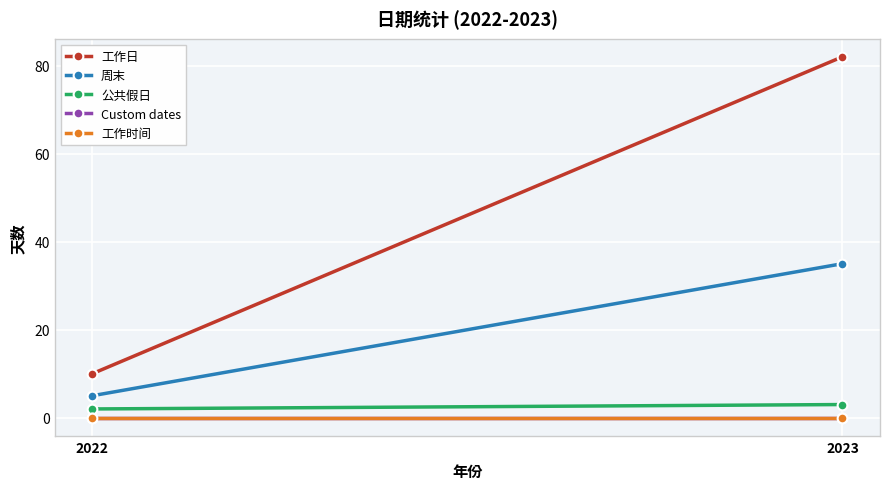

Where is 周末 nearest to the value 20?

2022